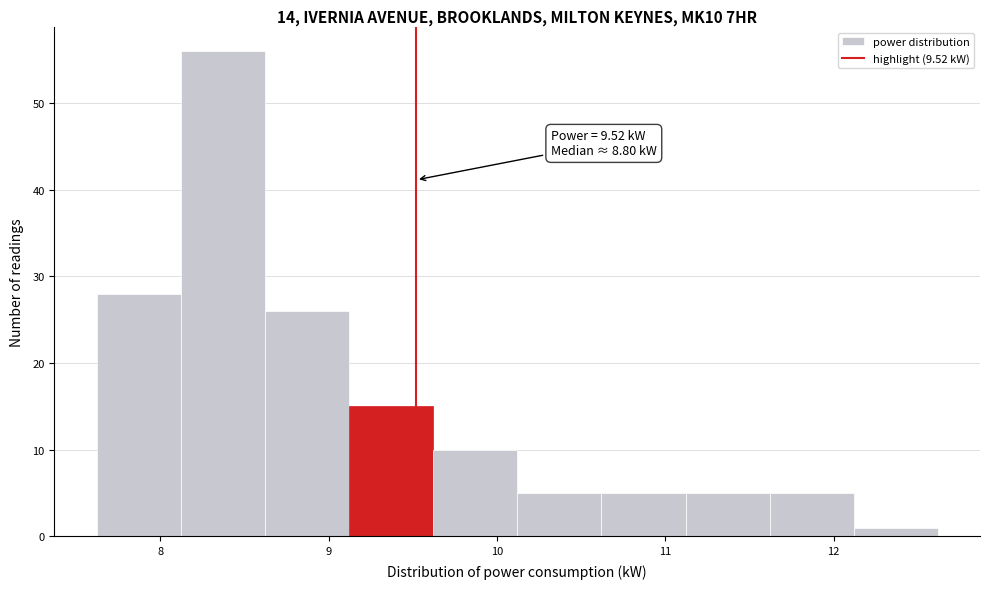

Which range on the x-axis has the tallest bar?

8.12 to 8.62